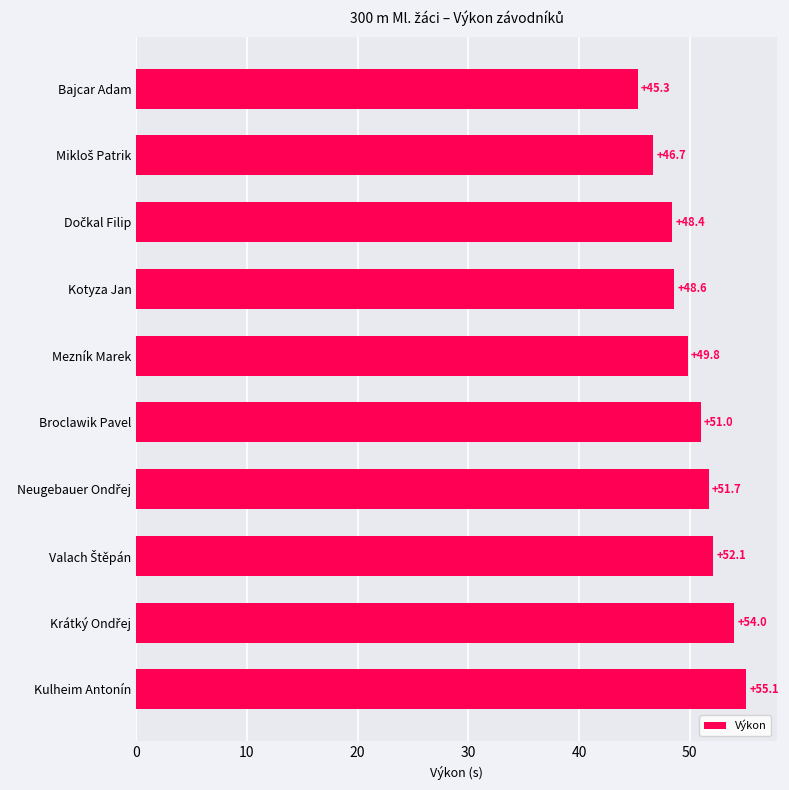

Is it true that the value at Broclawik Pavel is 74.5?

False